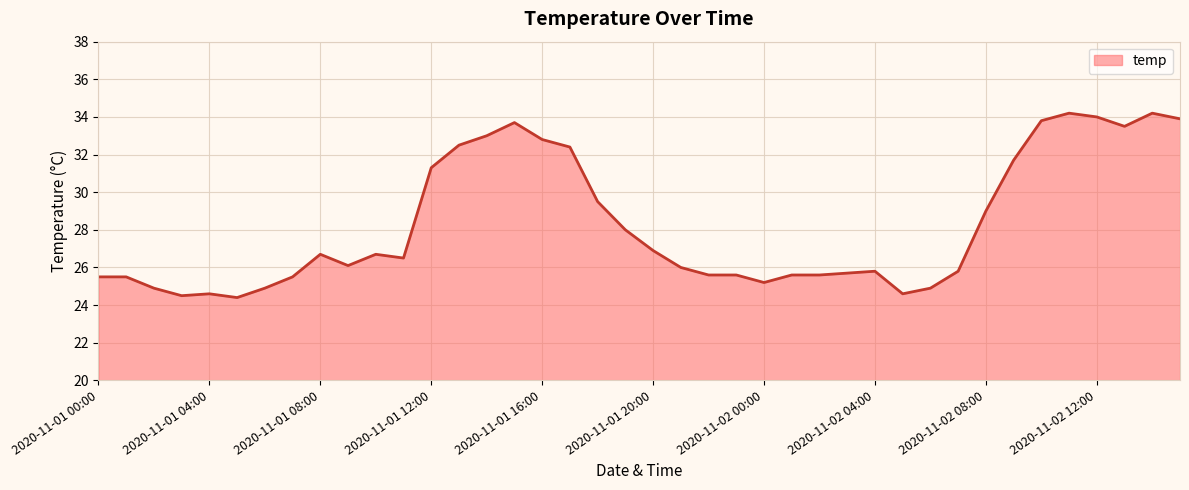

How many lines are shown in the chart?

1